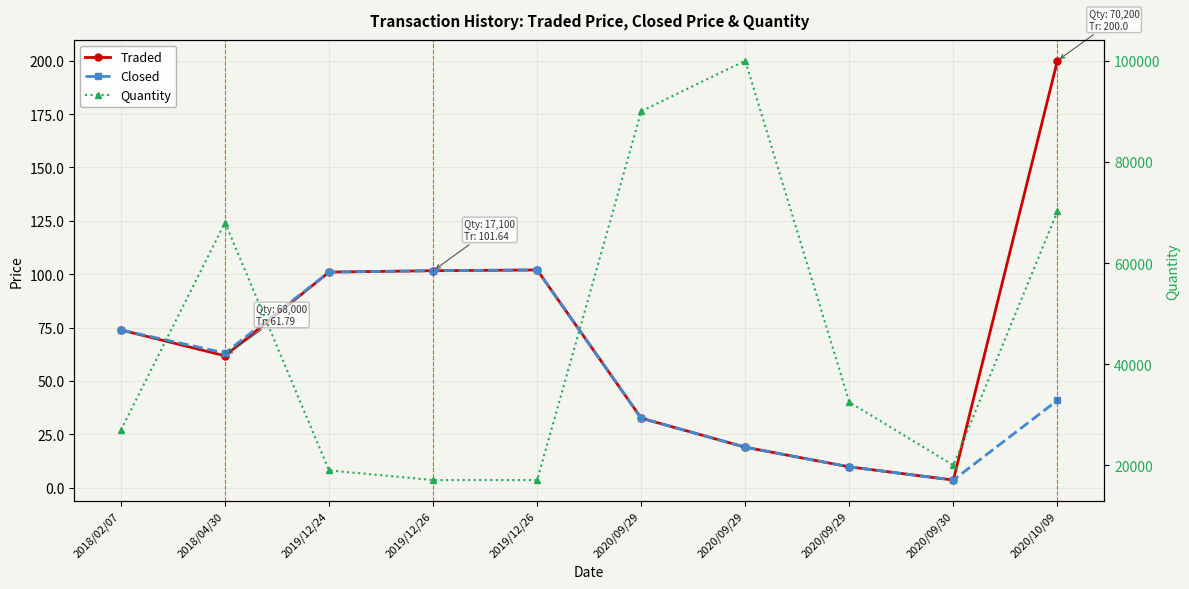

What is the difference between the Closed values at 2020/10/09 and 2018/04/30?

22.1